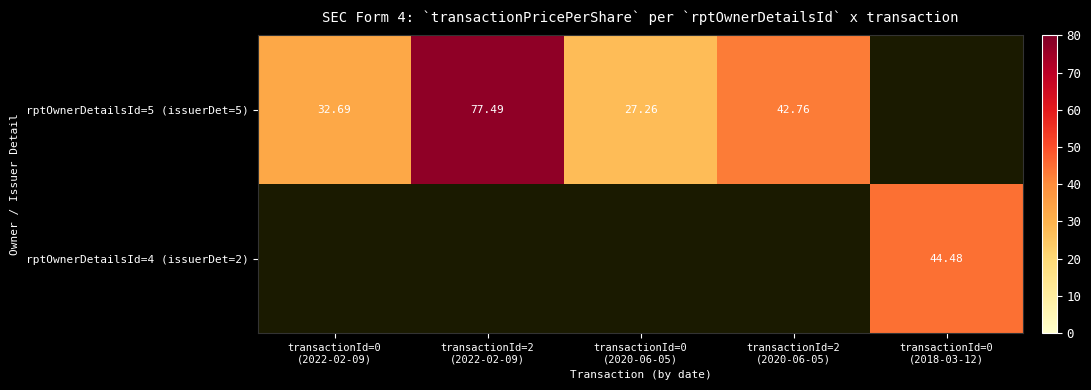

Rank the series by their maximum value, from highest to lowest.

rptOwnerDetailsId=5 (issuerDet=5), rptOwnerDetailsId=4 (issuerDet=2)